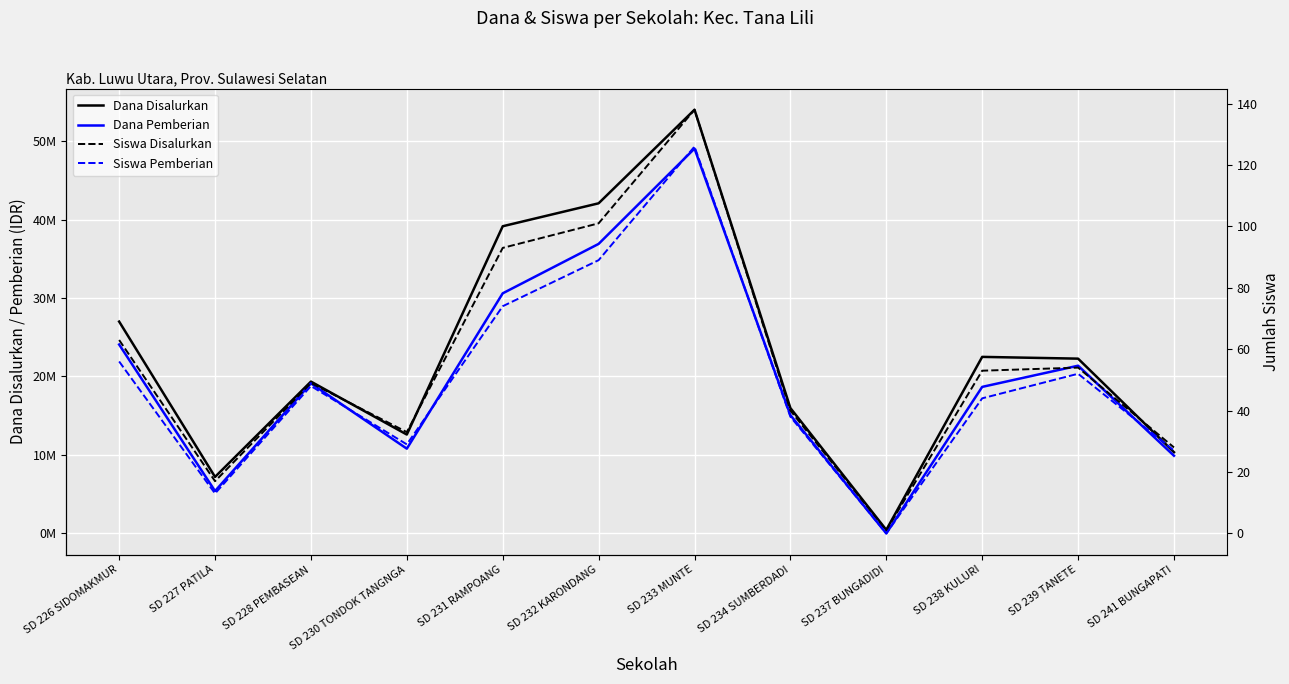

What is the label of the 11th point from the right?

SD 227 PATILA